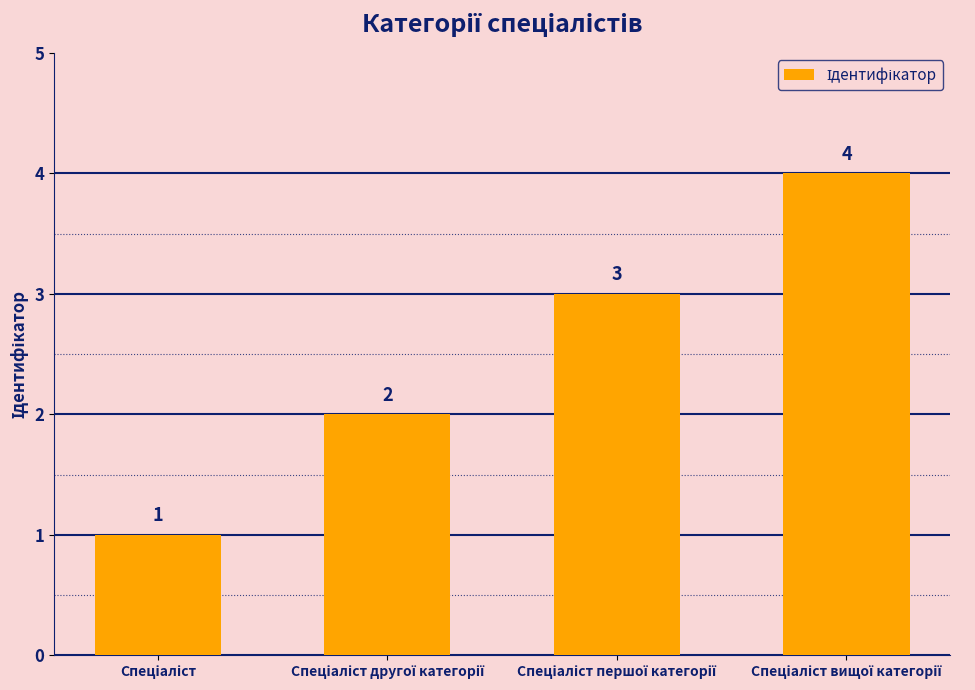

How many values are between 2 and 4?

3